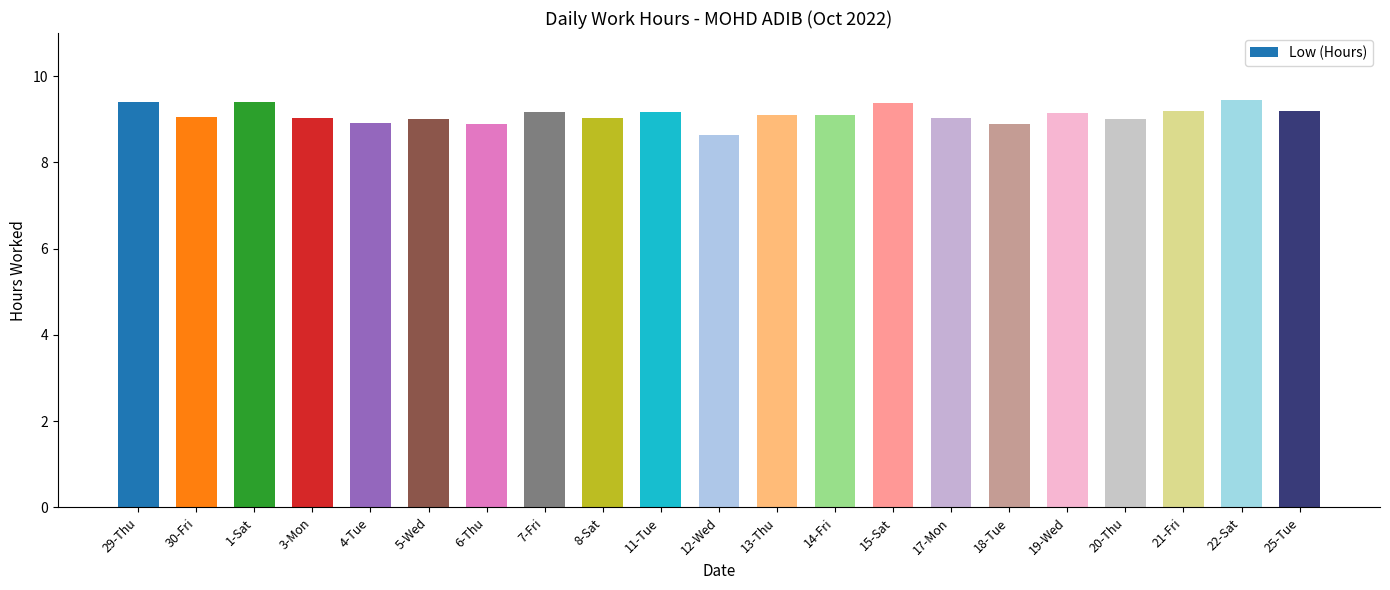

What is the average value?

9.1